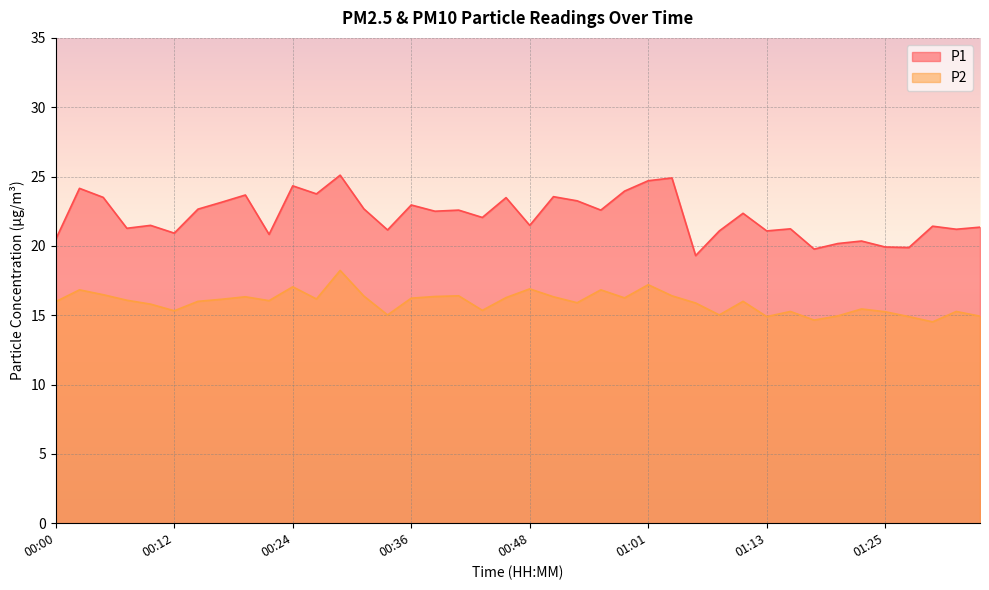

Which category has the highest value in the P2 series?

00:29